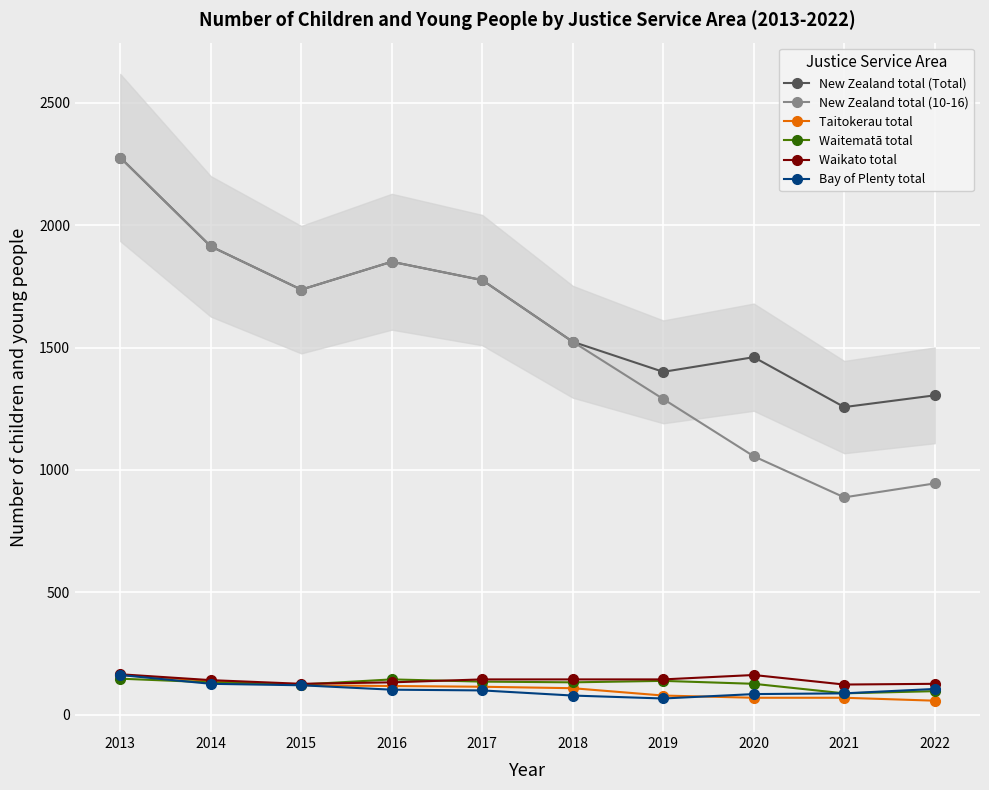

True or false: Waikato total and Waitematā total intersect in this chart.

True